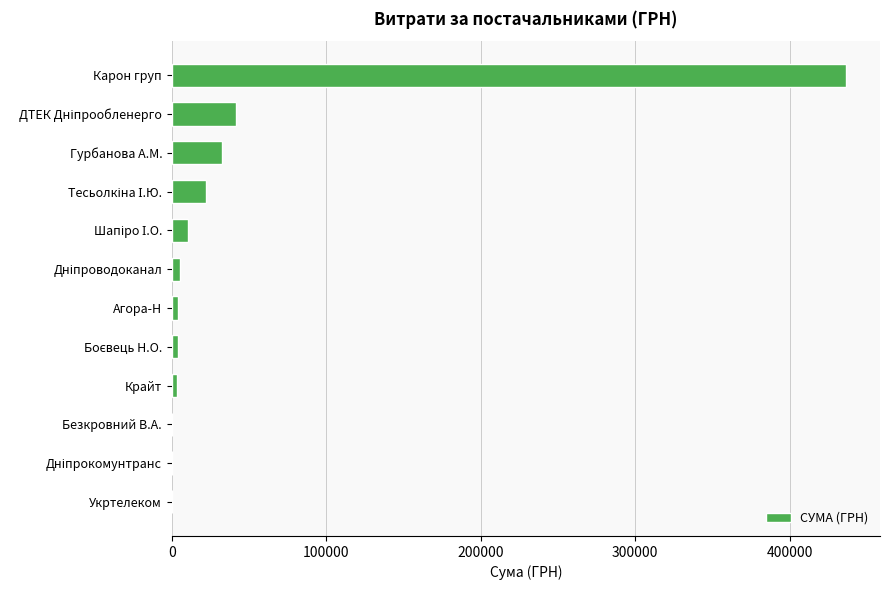

What is the approximate value at Карон груп?

436580.3